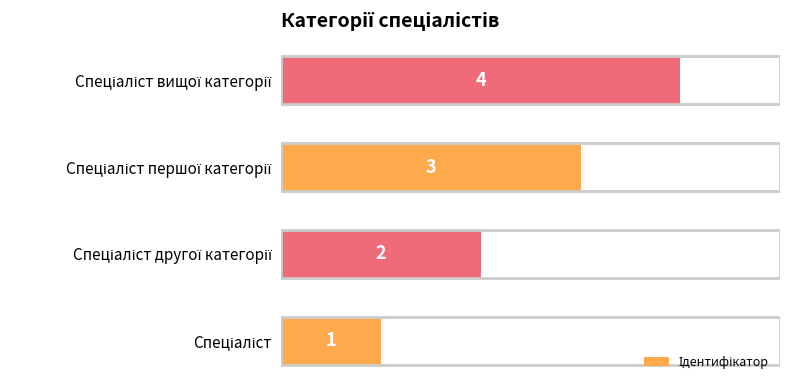

How many categories are shown in the chart?

4